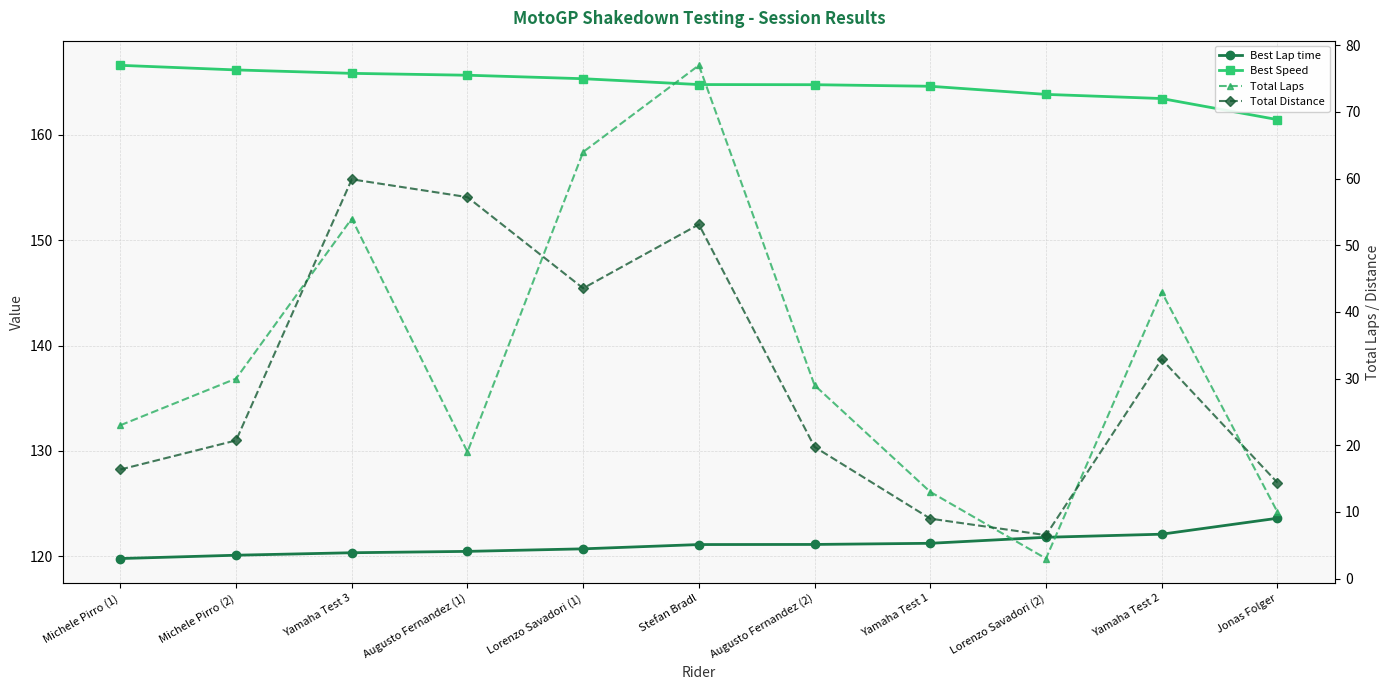

How many categories are shown in the chart?

11